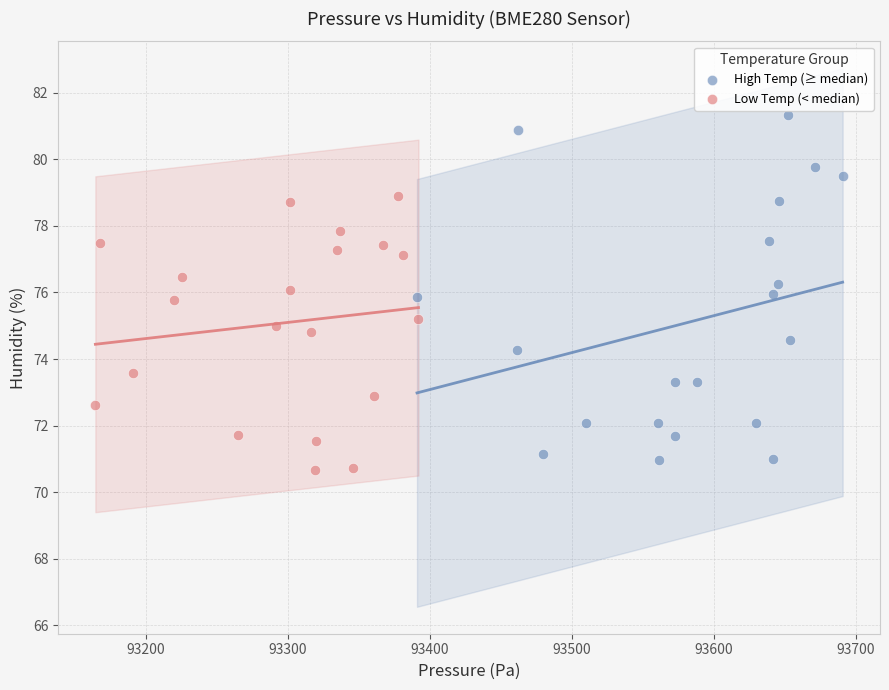

Which series contains the highest Y value?

High Temp (≥ median)